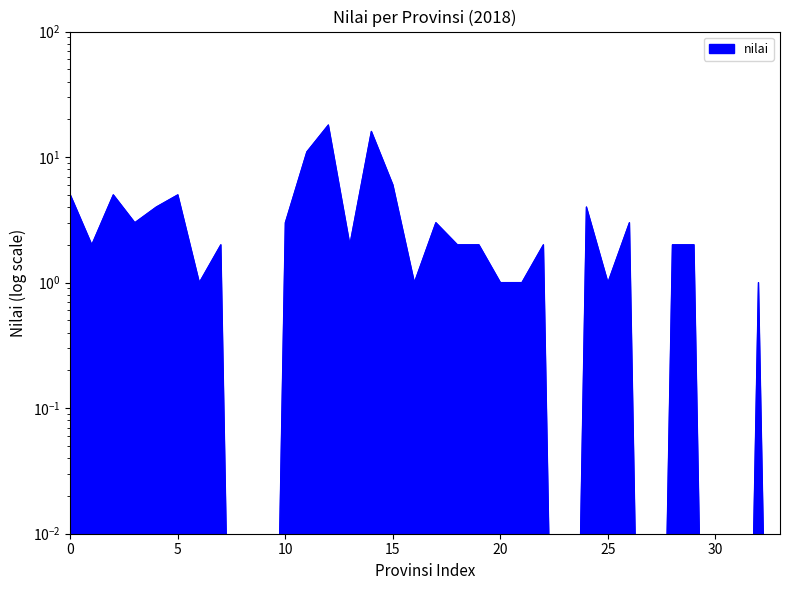

What is the difference between the maximum and second lowest values?

18.0